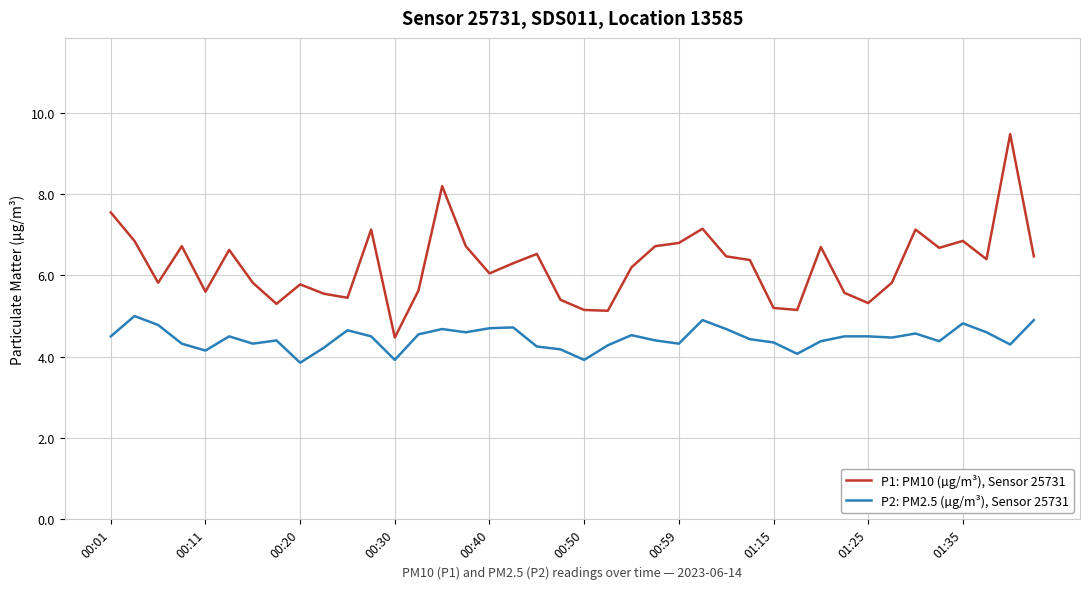

Which series has the largest total across all categories?

P1: PM10 (µg/m³), Sensor 25731